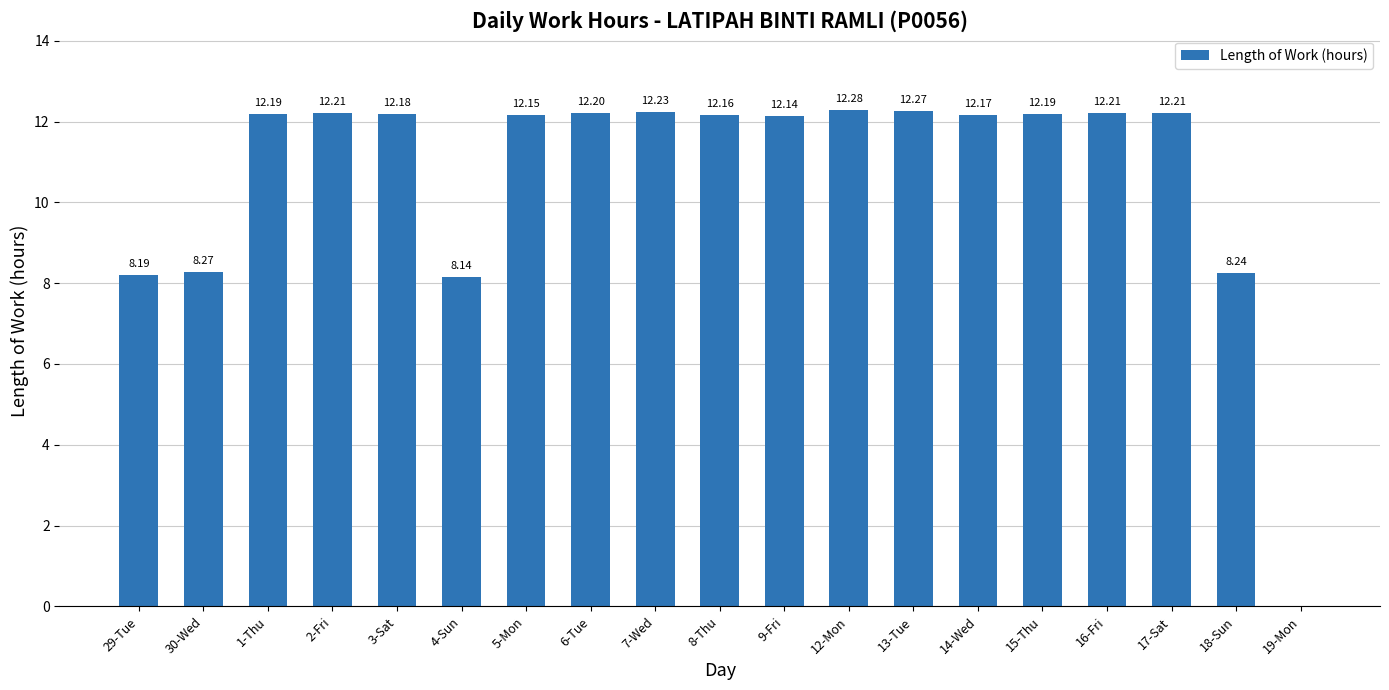

What is the ratio of the value at 12-Mon to the value at 14-Wed?

1.0